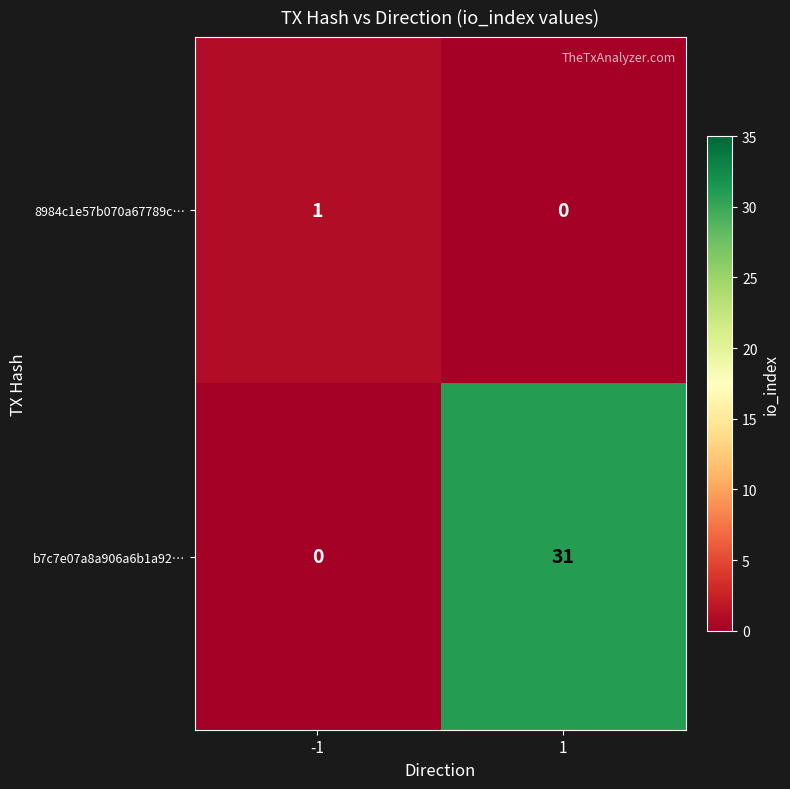

Count the number of categories in the chart.

2